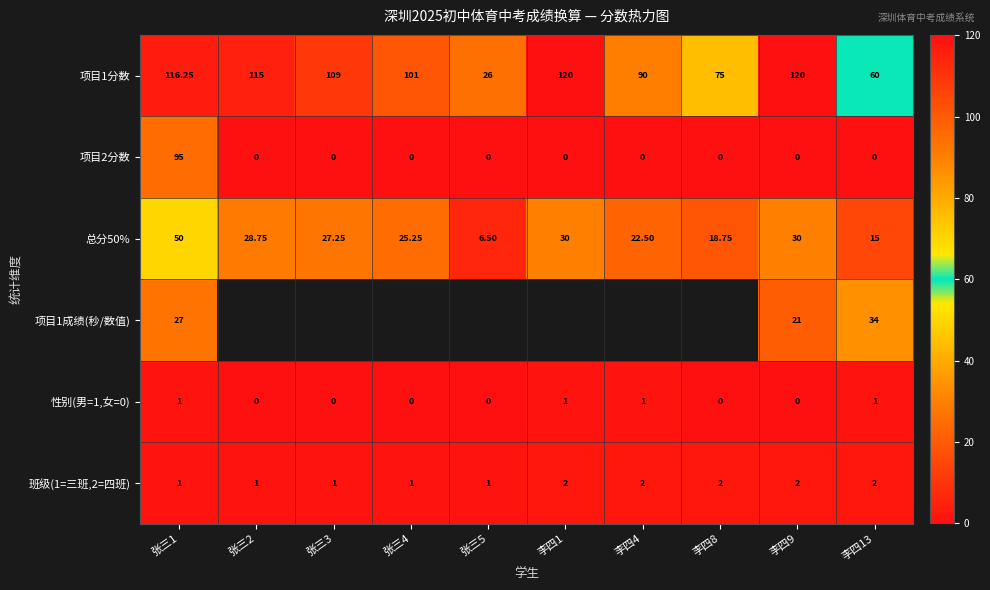

Is the value of 总分50% at 张三5 greater than the value of 项目2分数 at 李四4?

Yes